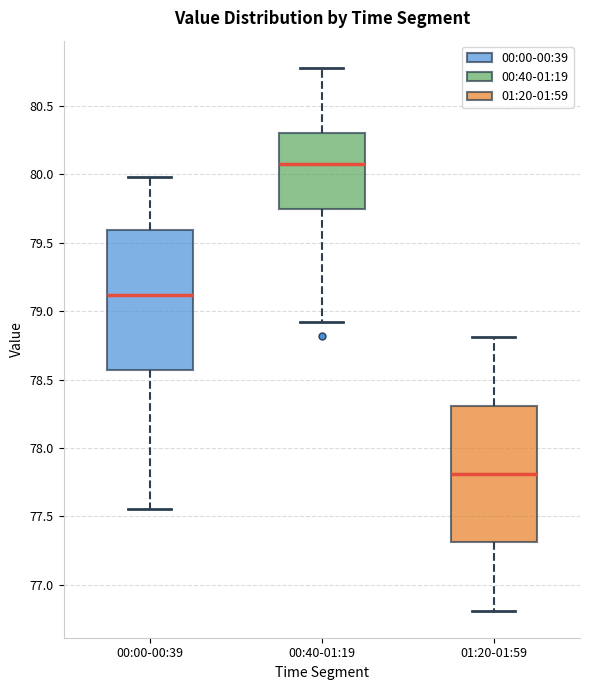

Where does the upper whisker of the box for 01:20-01:59 end on the y-axis? The values are not printed on the chart, so give them approximately, as read against the axis.

78.80